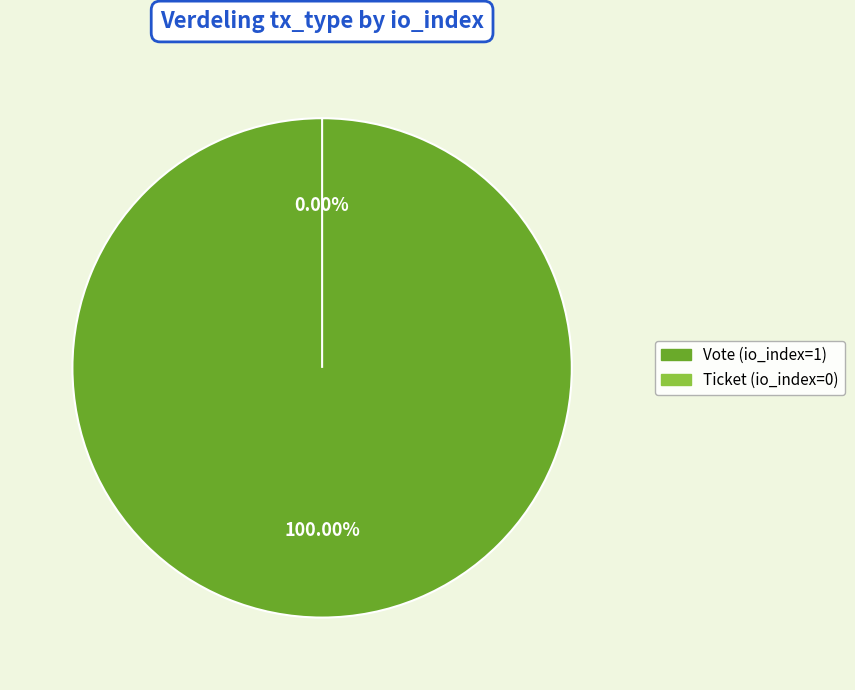

To the nearest percent, what portion does Vote (io_index=1) represent?

100%